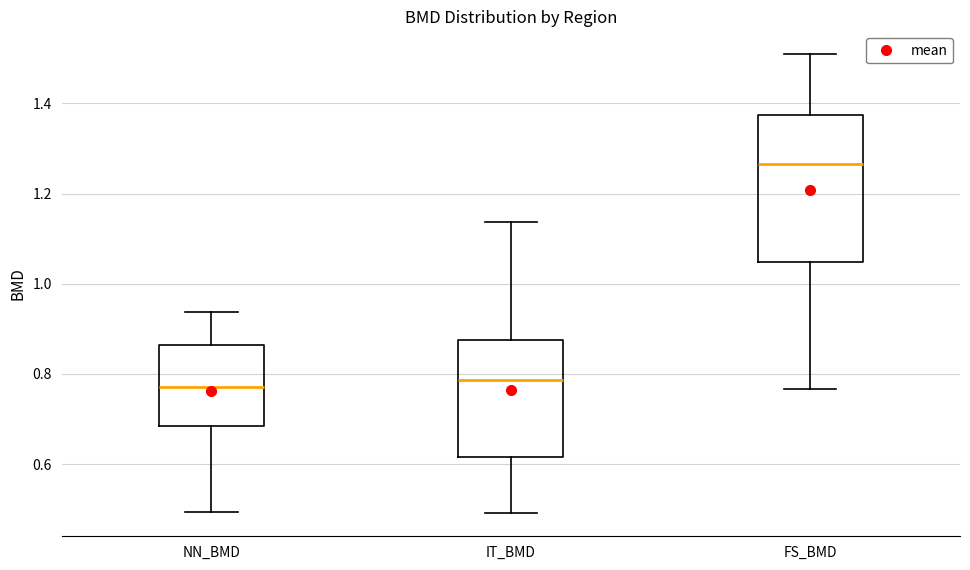

Where is the upper edge of the box for NN_BMD on the y-axis? The values are not printed on the chart, so give them approximately, as read against the axis.

0.86